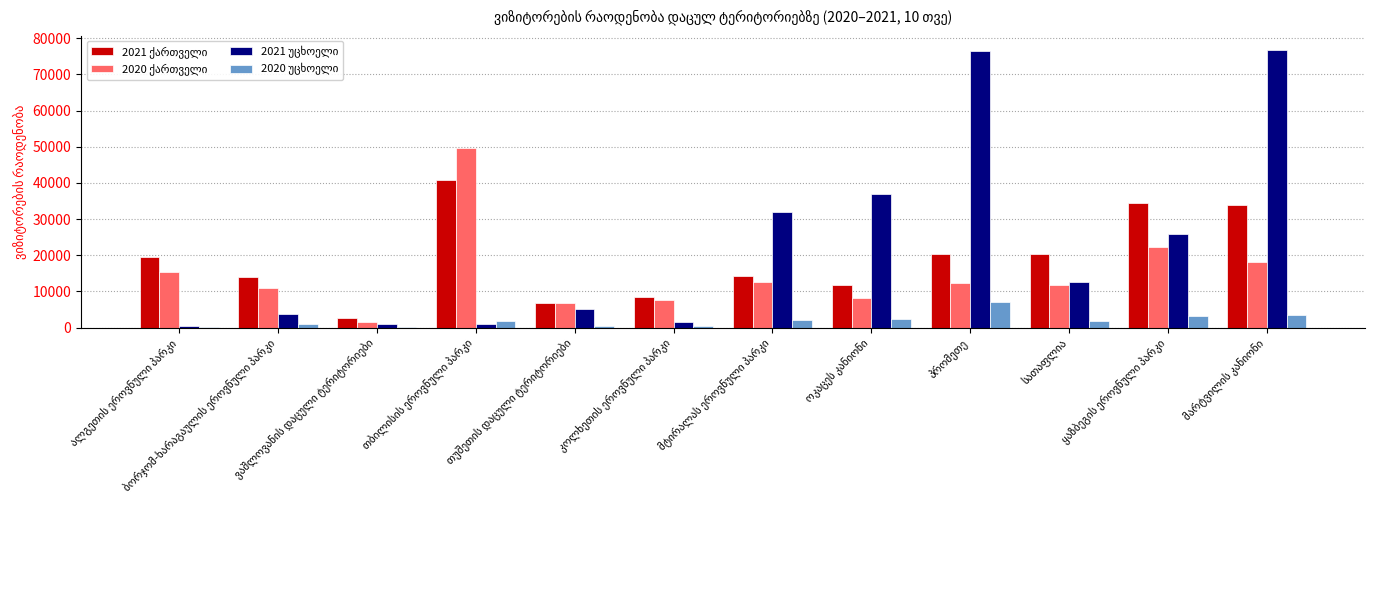

What is the label of the 10th bar from the right?

ვაშლოვანის დაცული ტერიტორიები